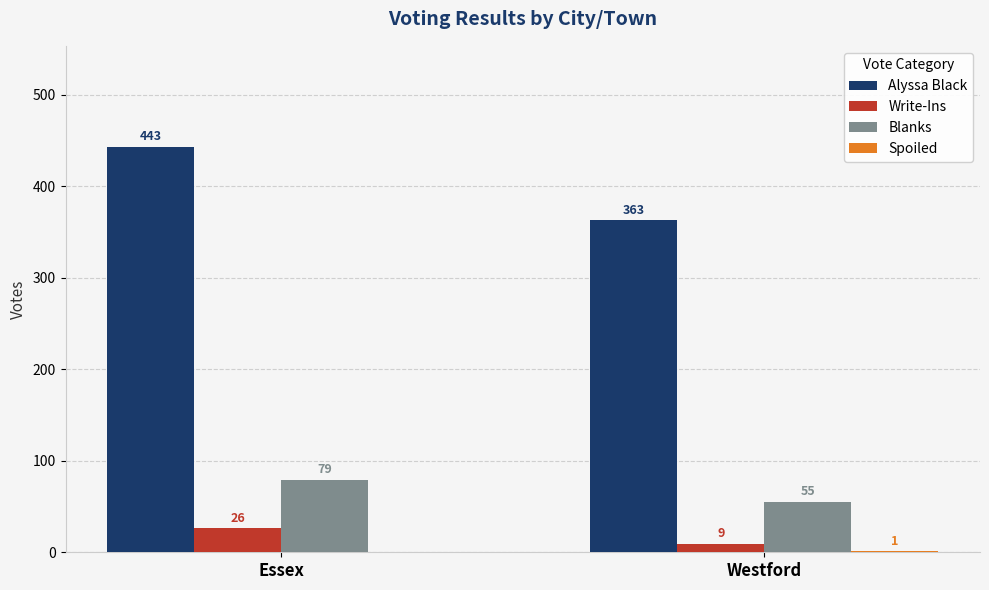

What is the greatest value displayed?

443